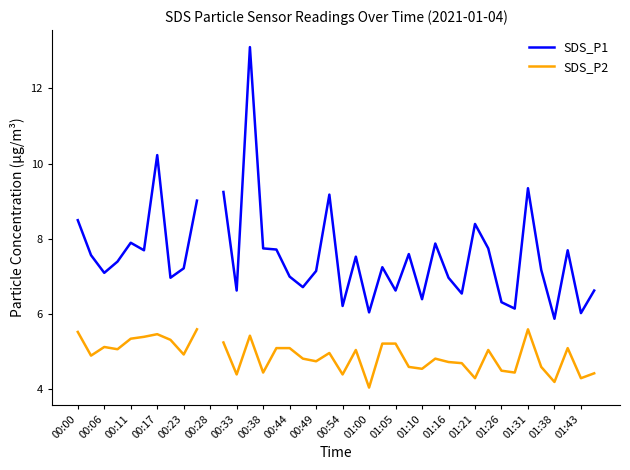

True or false: SDS_P1 and SDS_P2 intersect in this chart.

False